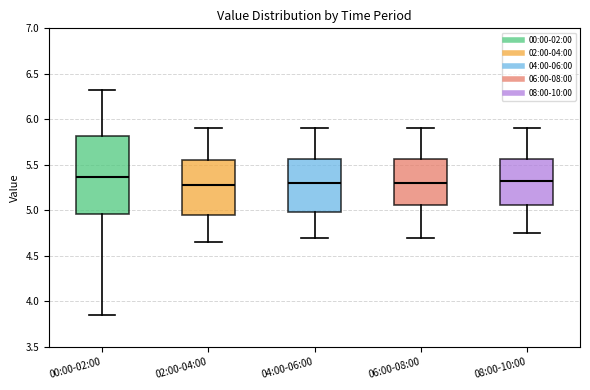

Reading left to right, read every box against the y-axis: the position of its median line, the range the box covers, and the ends of its whiskers. The values are not printed on the chart, so give them approximately, as read against the axis.

00:00-02:00: median 5.35, box 4.95 to 5.80, whiskers 3.85 to 6.30
02:00-04:00: median 5.30, box 4.95 to 5.55, whiskers 4.65 to 5.90
04:00-06:00: median 5.30, box 5.00 to 5.55, whiskers 4.70 to 5.90
06:00-08:00: median 5.30, box 5.05 to 5.55, whiskers 4.70 to 5.90
08:00-10:00: median 5.35, box 5.05 to 5.55, whiskers 4.75 to 5.90